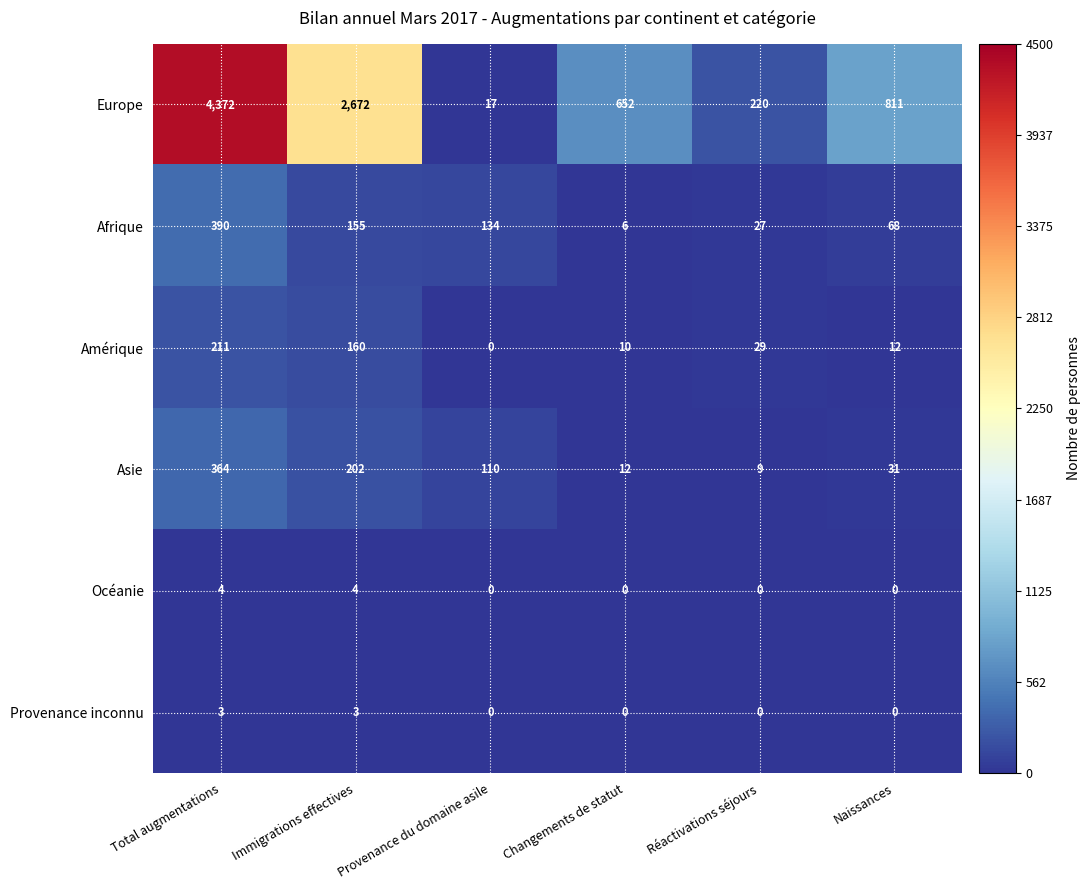

What is the sum of the Europe values at Provenance du domaine asile and Naissances?

828